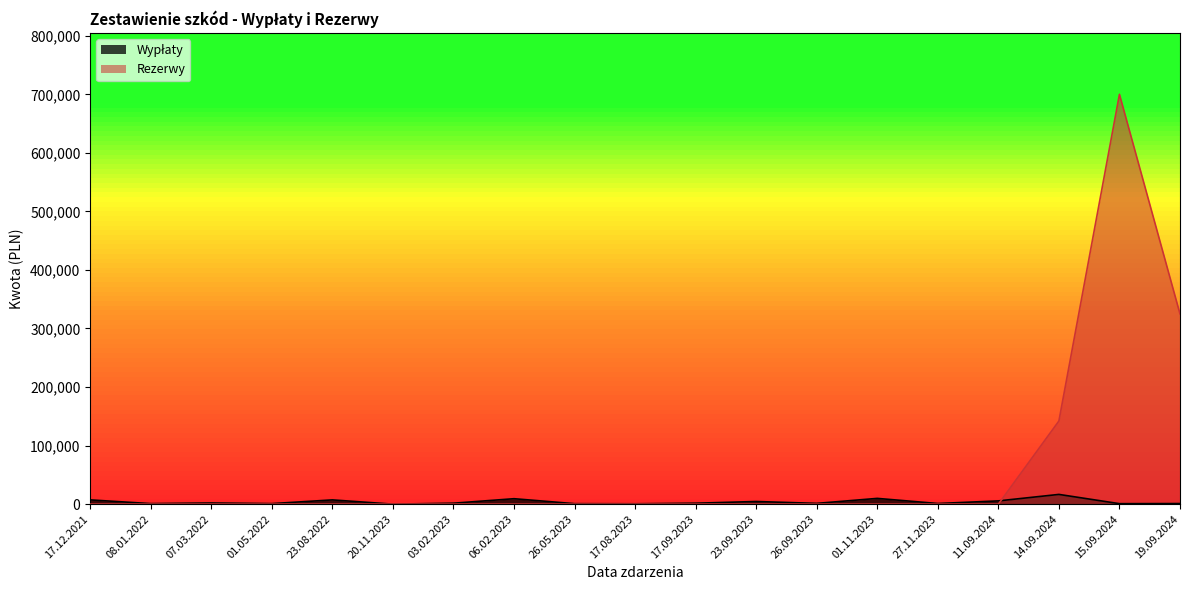

Rank the categories by value from lowest to highest.

20.11.2023, 17.08.2023, 26.05.2023, 15.09.2024, 01.05.2022, 08.01.2022, 19.09.2024, 27.11.2023, 26.09.2023, 17.09.2023, 03.02.2023, 07.03.2022, 23.09.2023, 11.09.2024, 23.08.2022, 17.12.2021, 06.02.2023, 01.11.2023, 14.09.2024